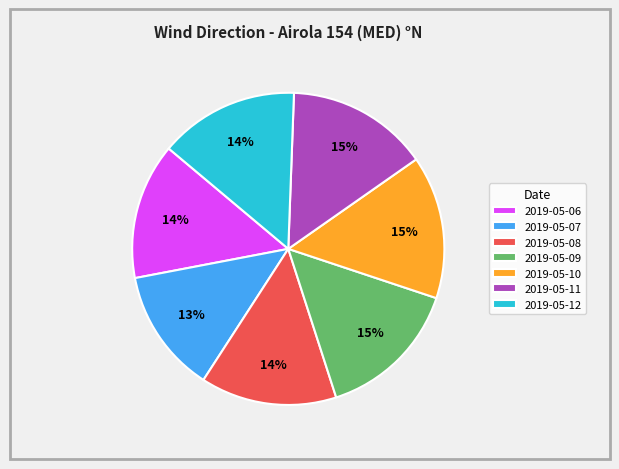

What is the smallest slice in the pie chart?

2019-05-07